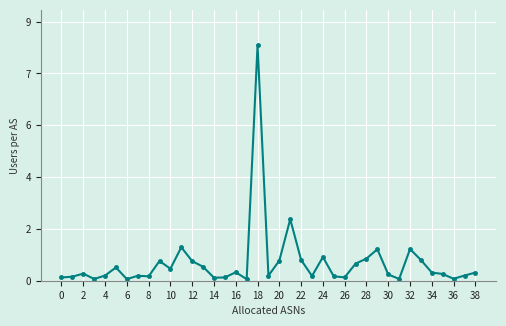

At which label is the value closest to 4?

21